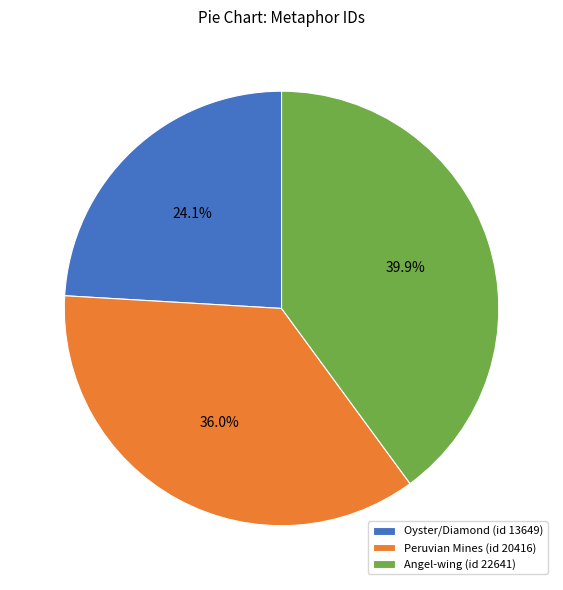

Does Peruvian Mines (id 20416) account for over 50% of the chart?

No